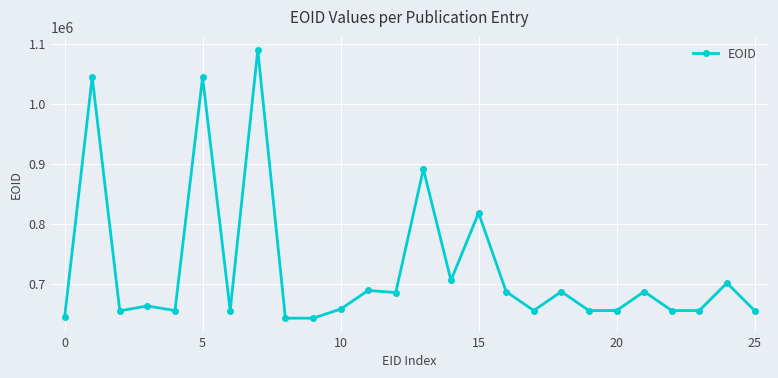

What is the maximum value shown in the chart?

1089494